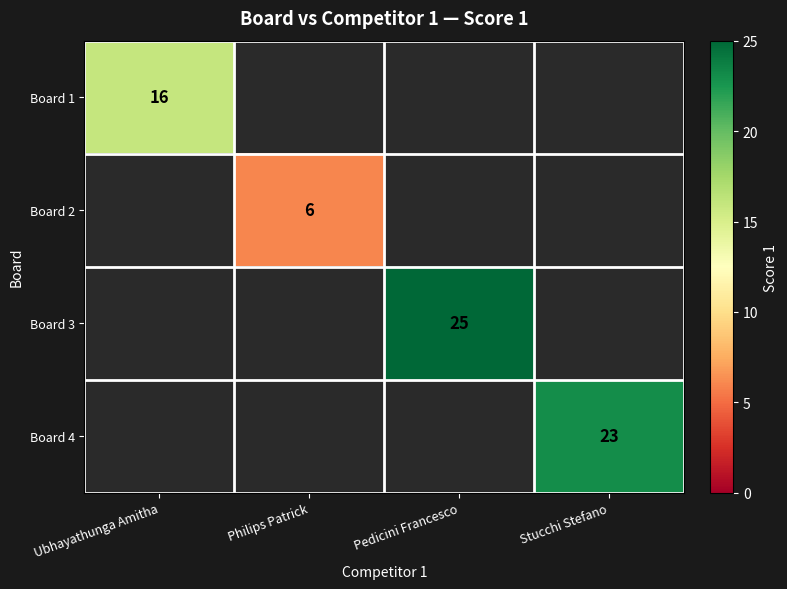

What is the maximum value shown in the chart?

25.0